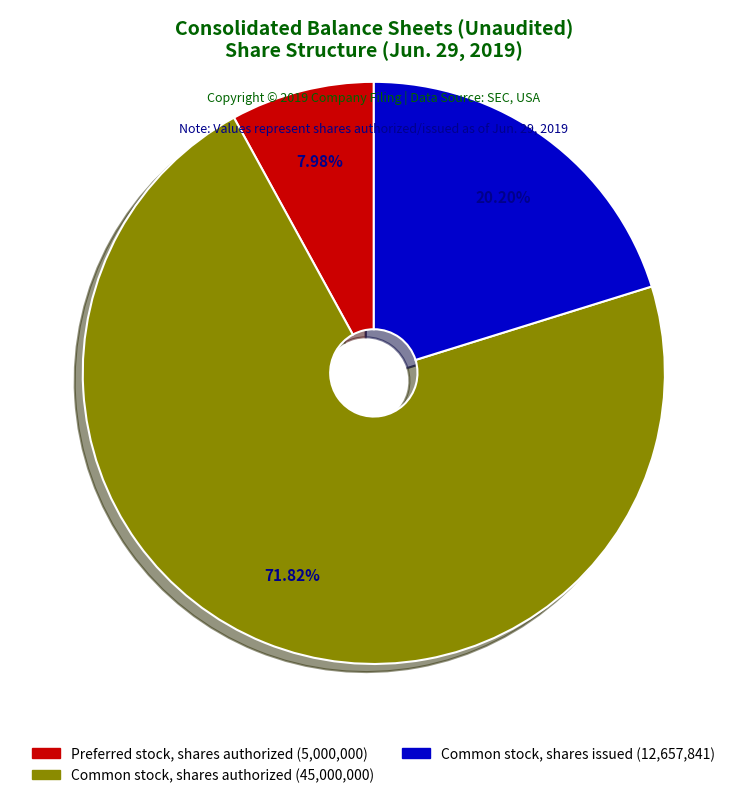

Is Common stock, shares issued the majority of the pie?

No